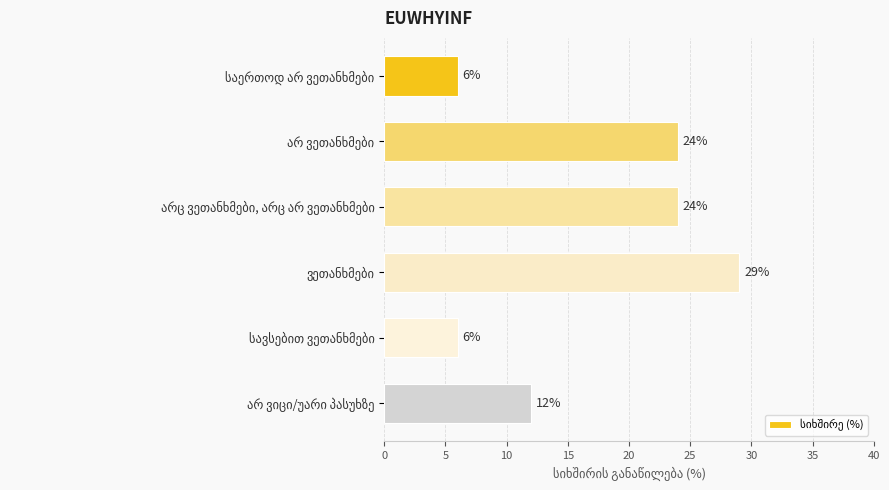

What is the maximum value shown in the chart?

29